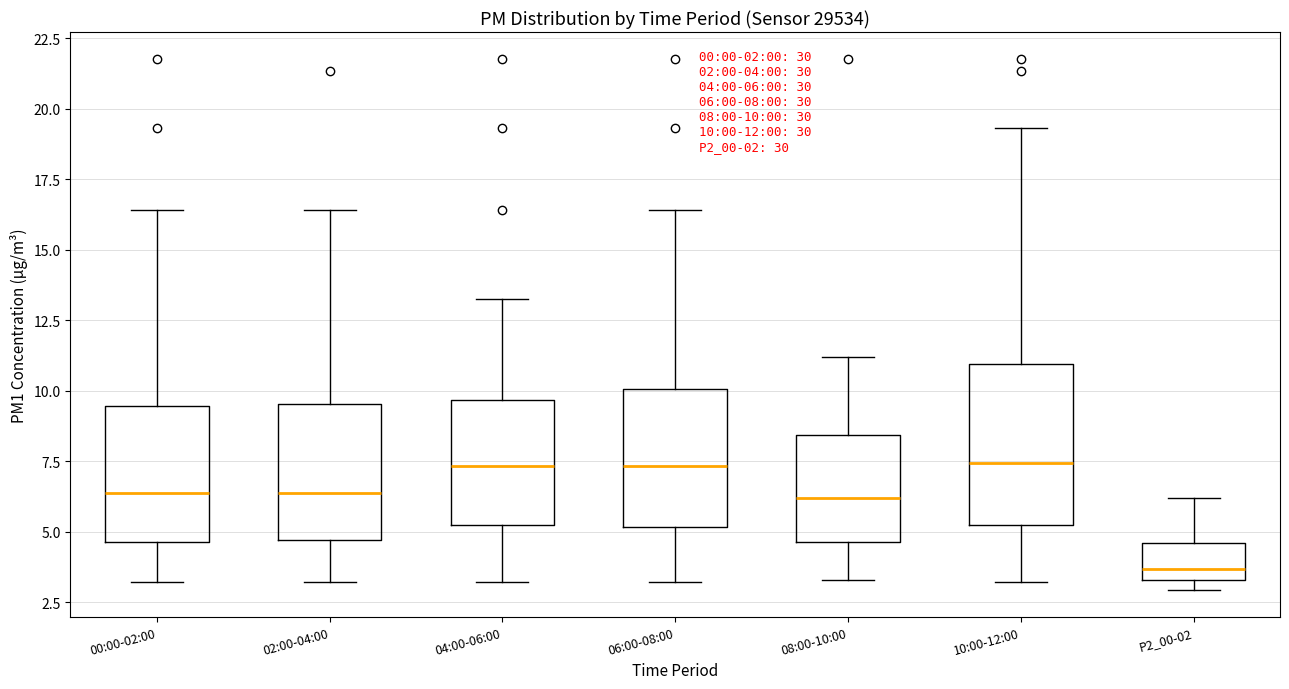

Which box's median line is the lowest?

P2_00-02